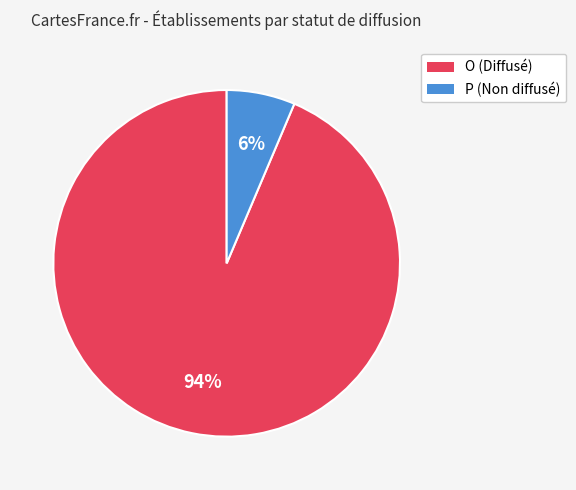

Is the sum of P and O greater than half?

Yes